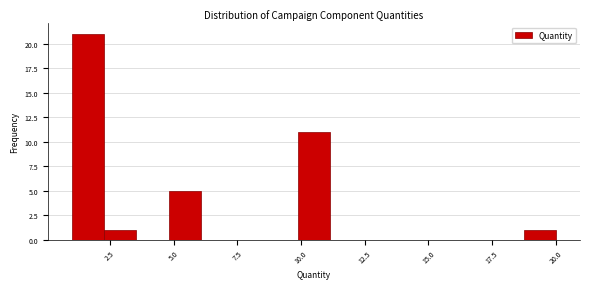

Around what value on the x-axis is the tallest bar? Give the approximate position of its centre, as read against the axis.

1.5